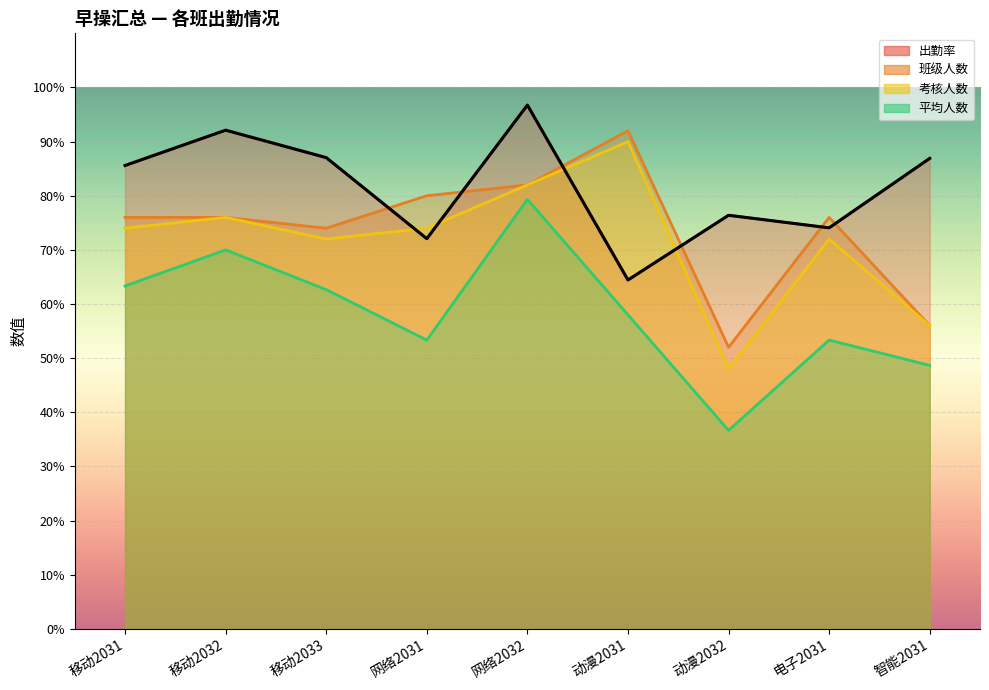

Between 网络2031 and 移动2033, which is larger?

移动2033